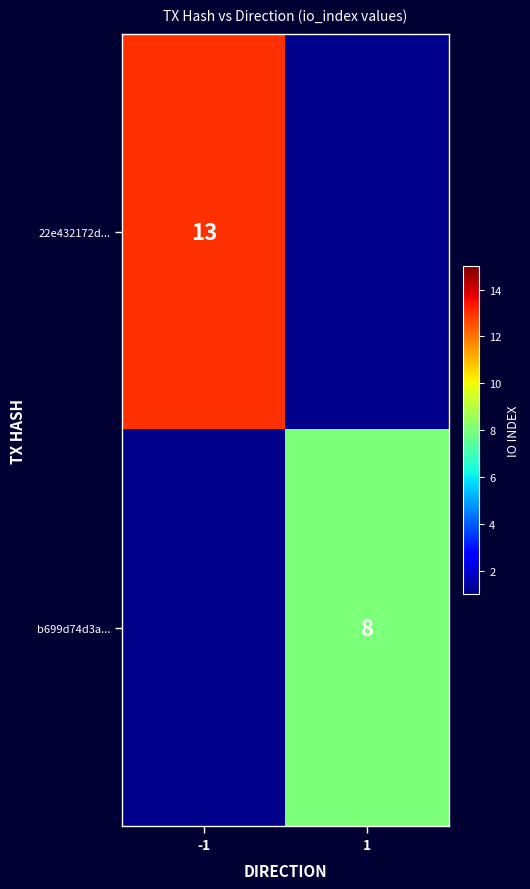

How many distinct data groups are displayed?

2